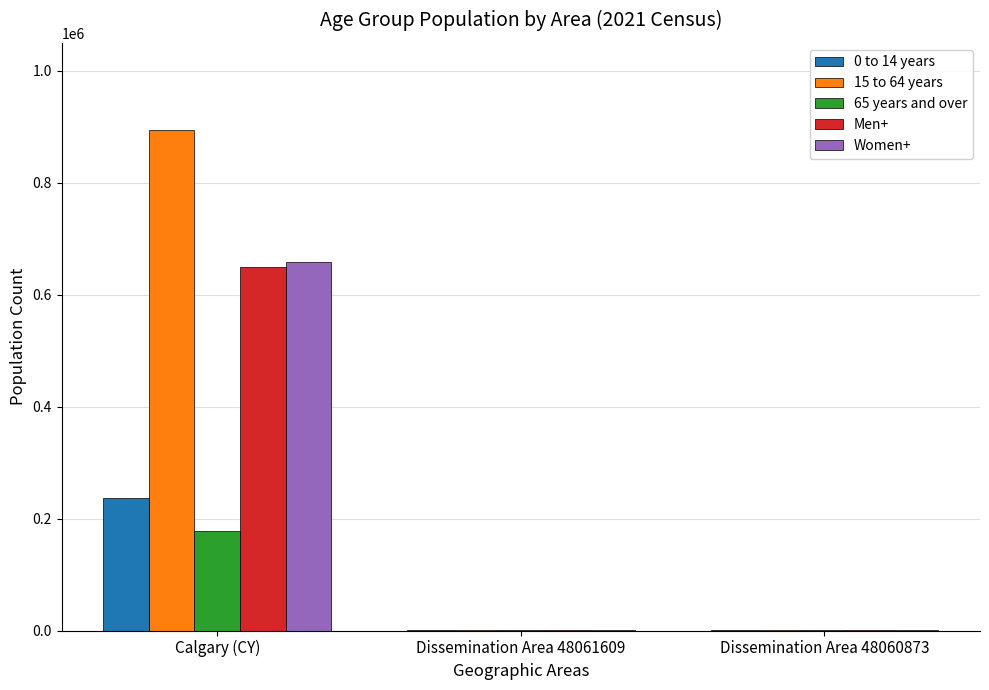

Where is 0 to 14 years nearest to the value 117980?

Dissemination Area 48061609